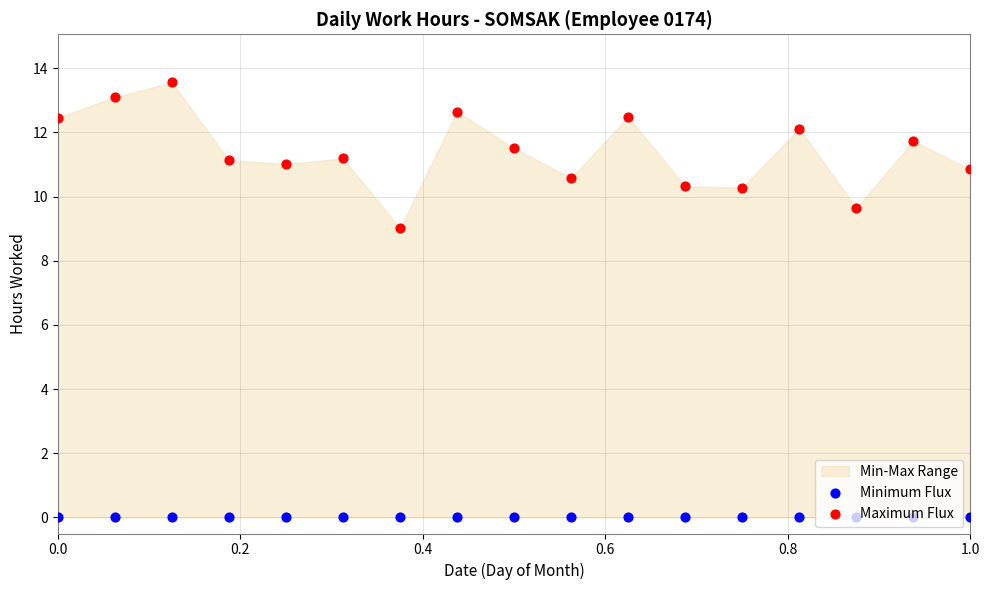

Which series has the widest spread of Y values?

Maximum Flux